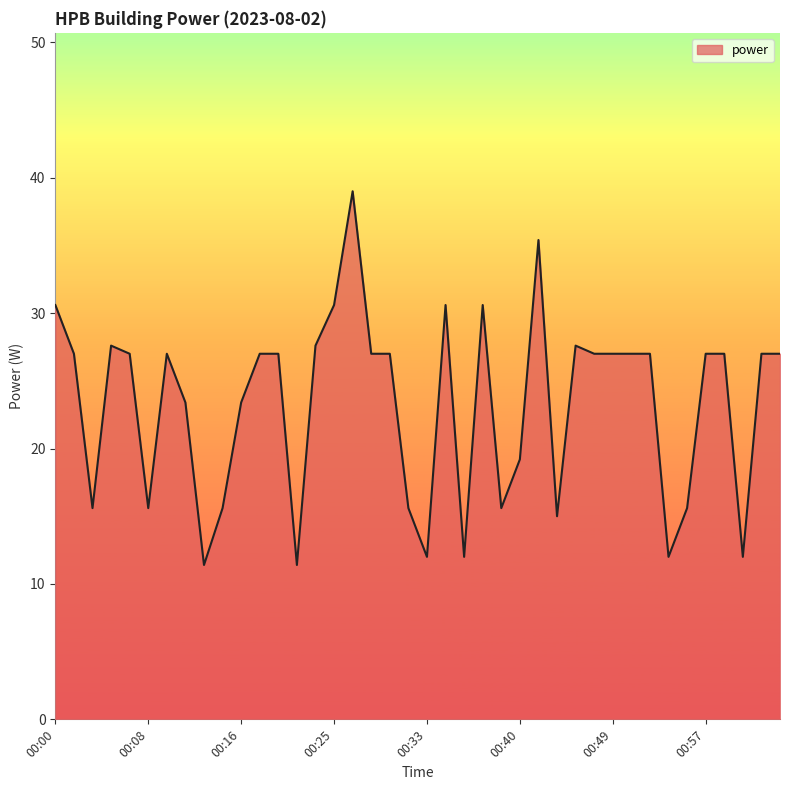

What is the minimum value shown in the chart?

11.4